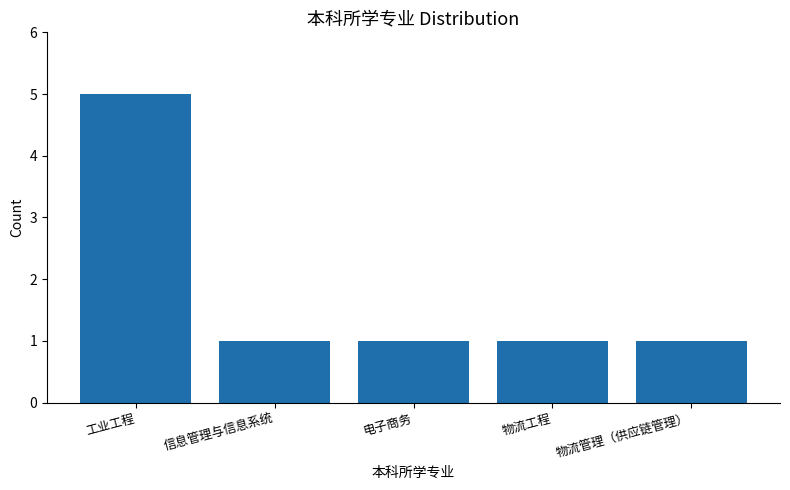

Is it true that the value at 电子商务 is 0?

False